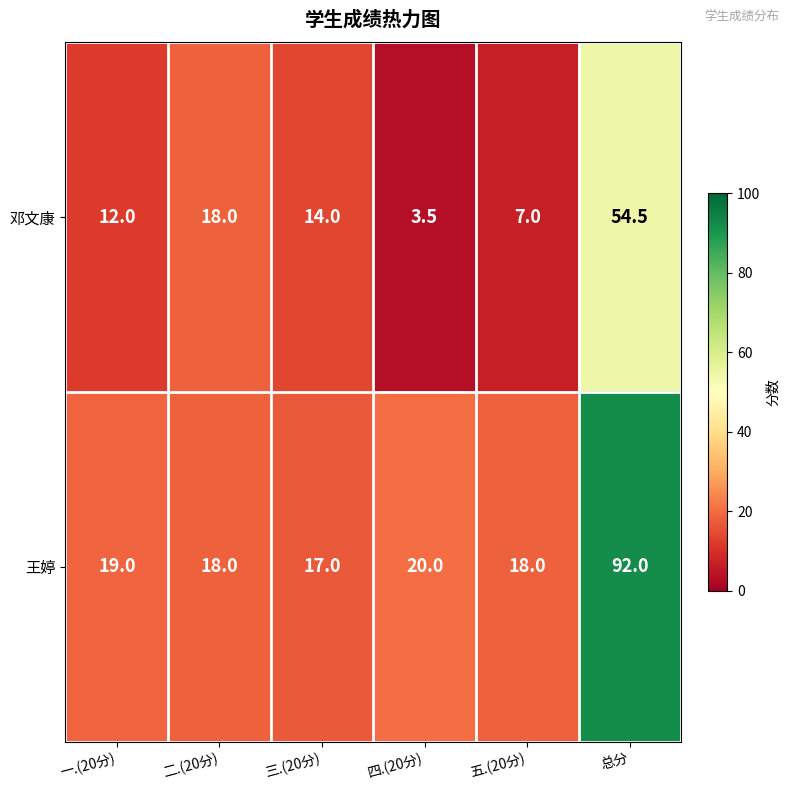

At which category does the chart reach its minimum across all series?

四.(20分)